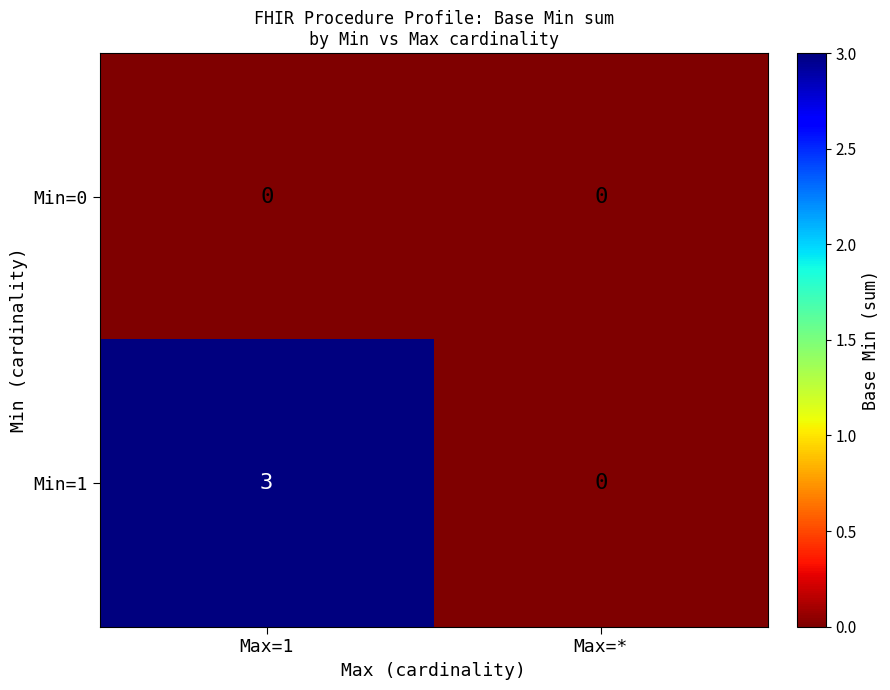

What is the total value across all series at Max=1?

3